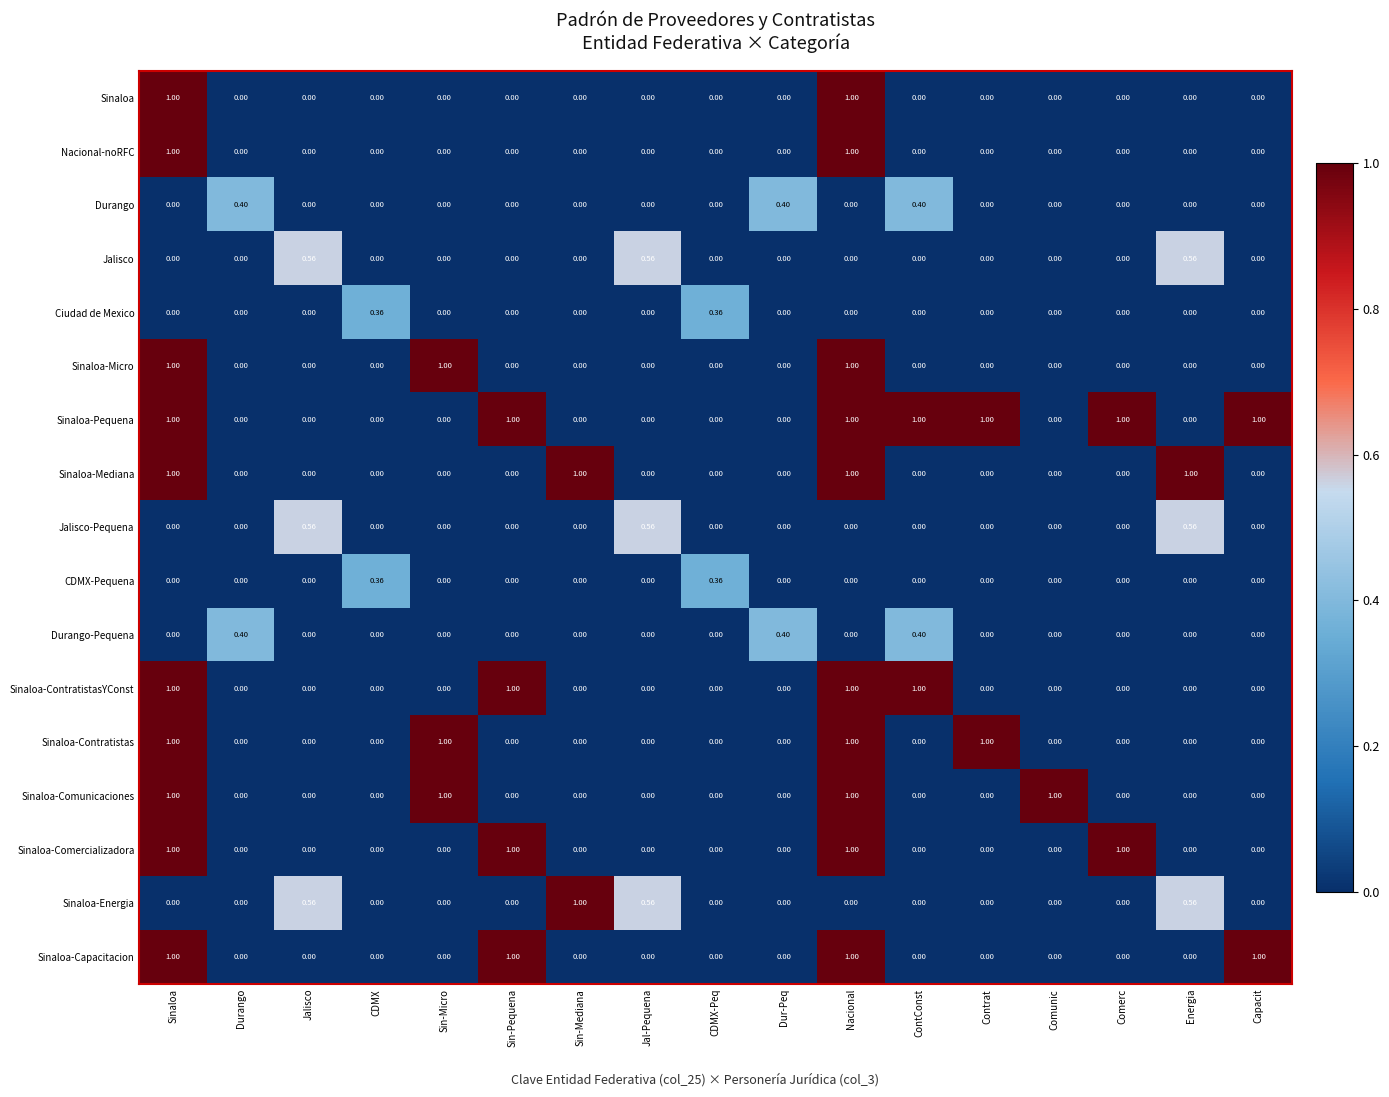

Which series has the largest total across all categories?

Sinaloa-Pequena